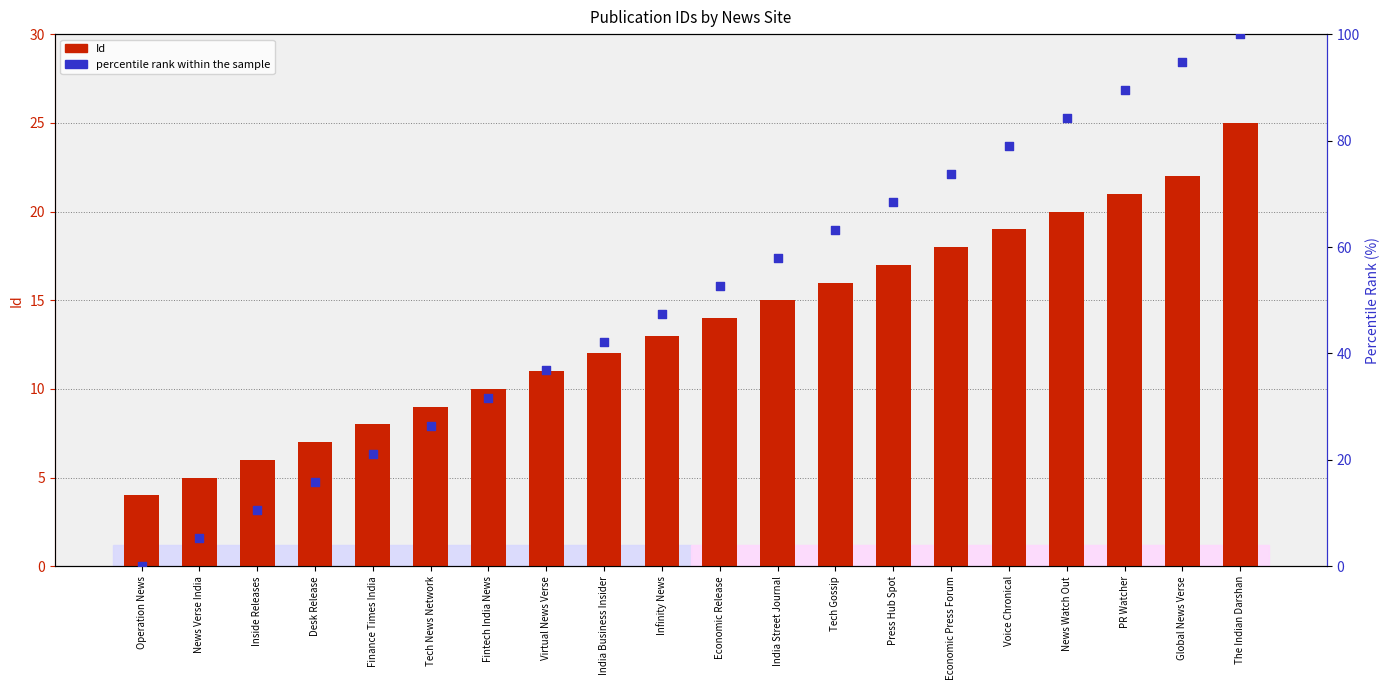

Which series contains the highest Y value?

percentile rank within the sample